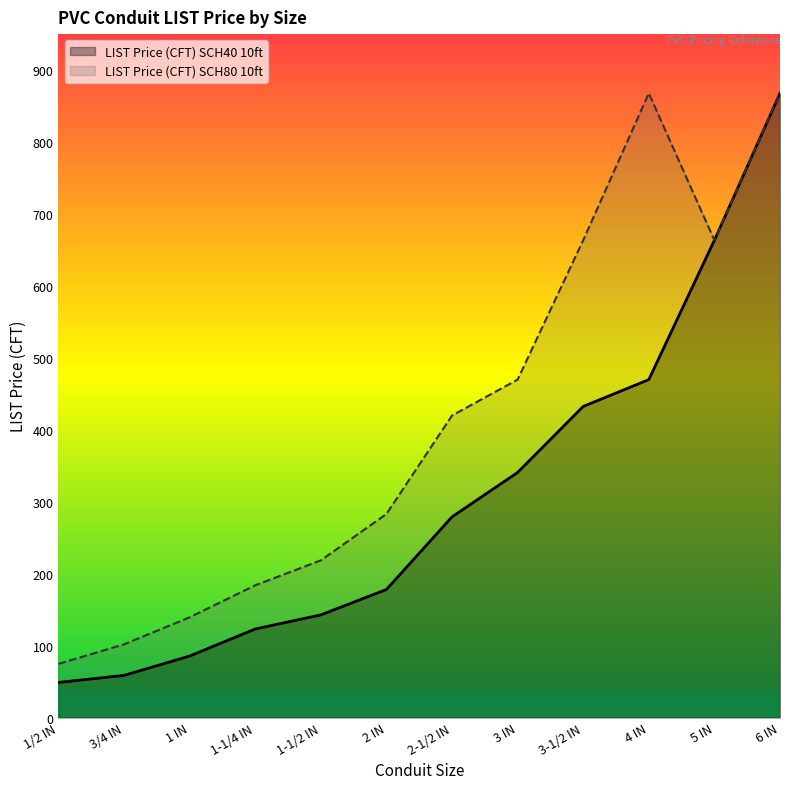

What is the difference between the highest and lowest values at 1/2 IN?

25.8